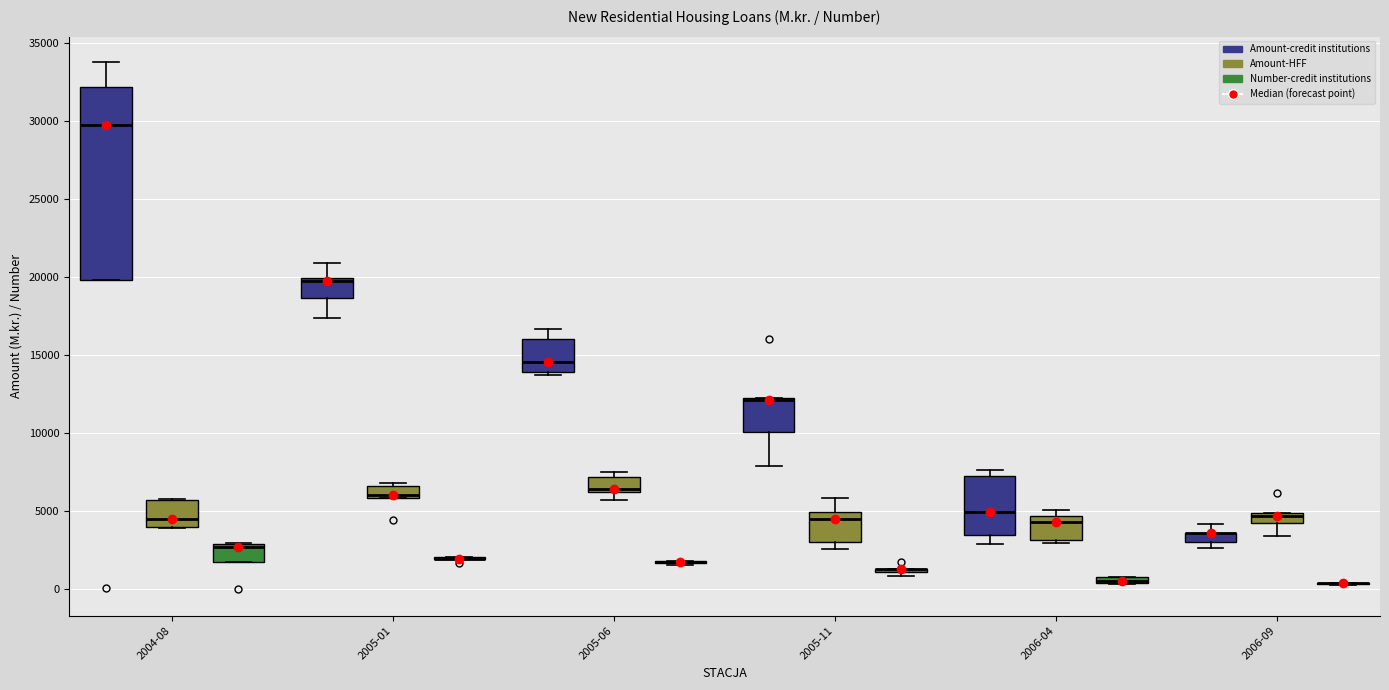

Where is the lower edge of the box for 2005-06 (Amount-HFF) on the y-axis? The values are not printed on the chart, so give them approximately, as read against the axis.

6500